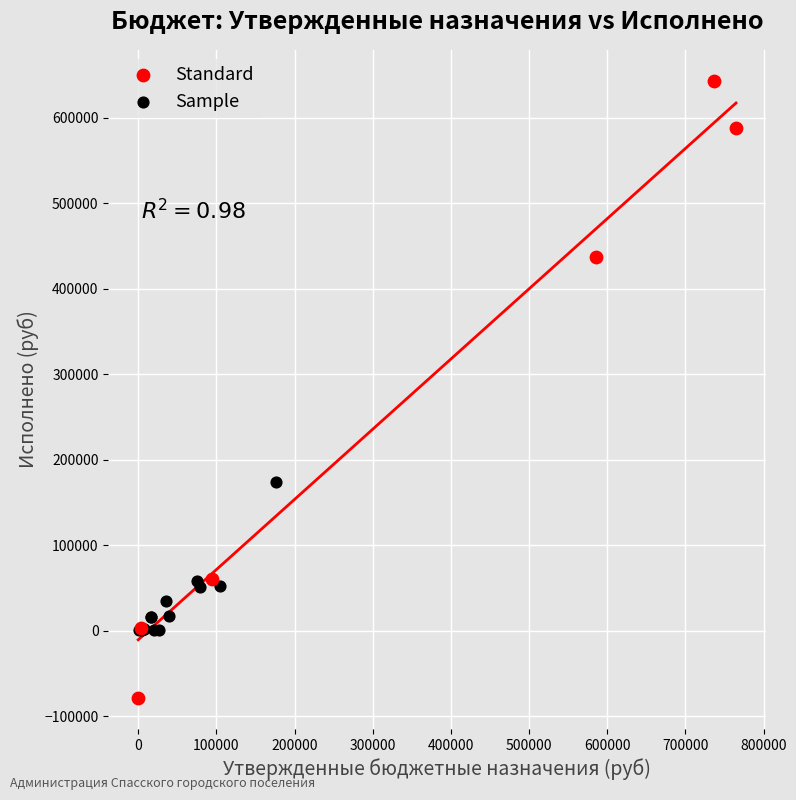

What are all the series names shown in the legend?

Standard, Sample